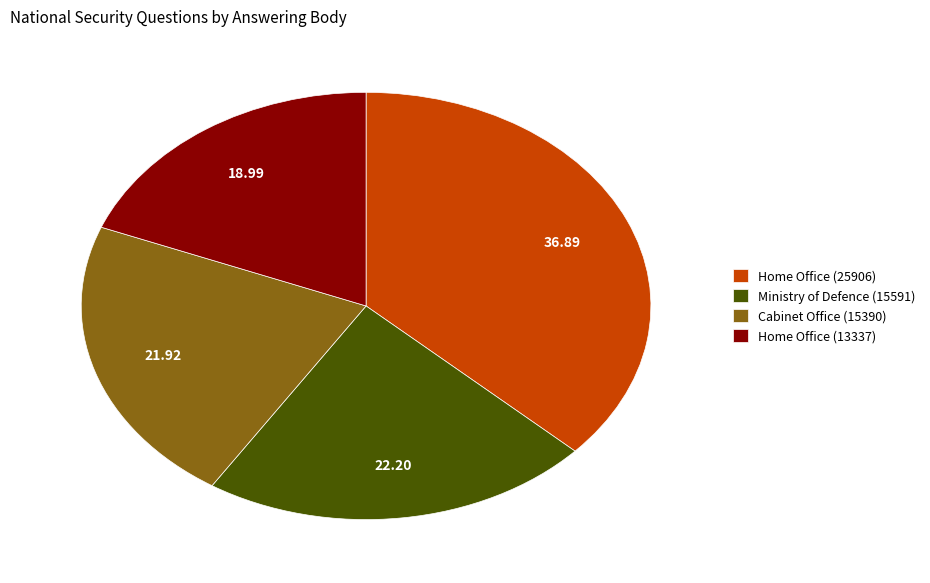

Does Cabinet Office (15390) represent more than half of the total?

No